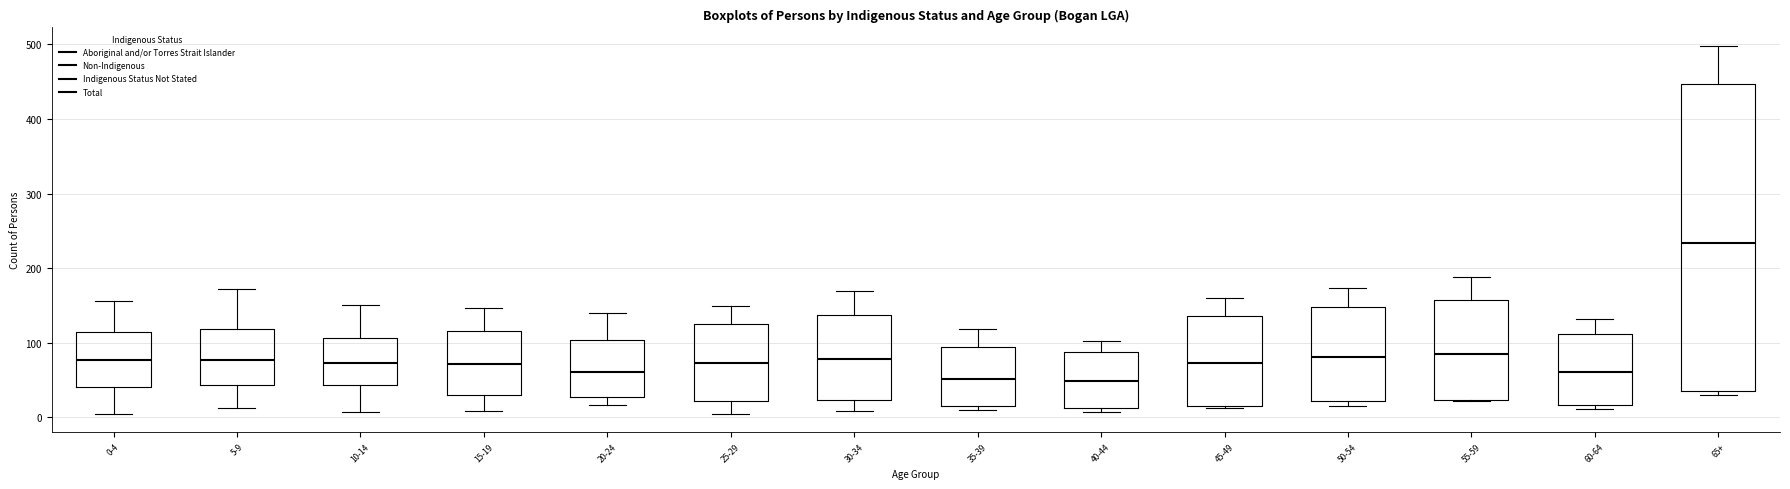

Where does the upper whisker of the box for 10-14 end on the y-axis? The values are not printed on the chart, so give them approximately, as read against the axis.

150